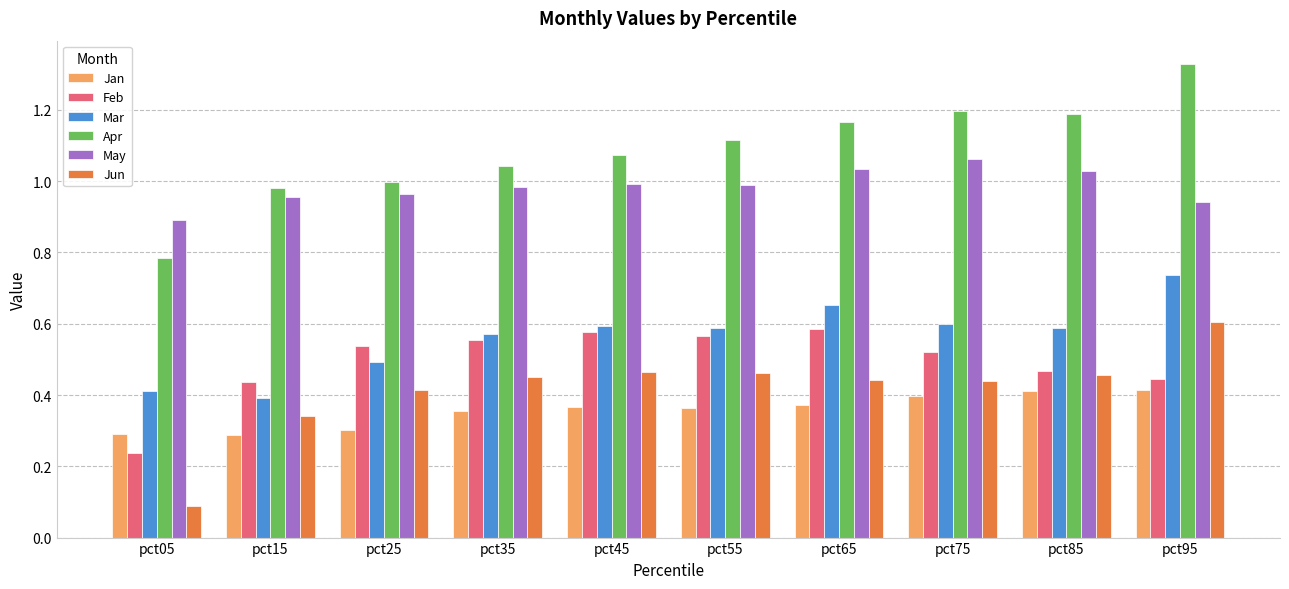

Is the value of Jun at pct35 greater than the value of May at pct75?

No